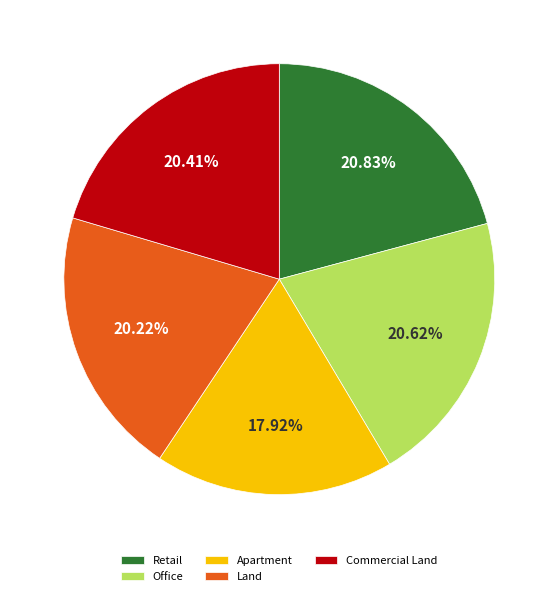

What is the ratio of the value at Apartment to the value at Land?

0.9